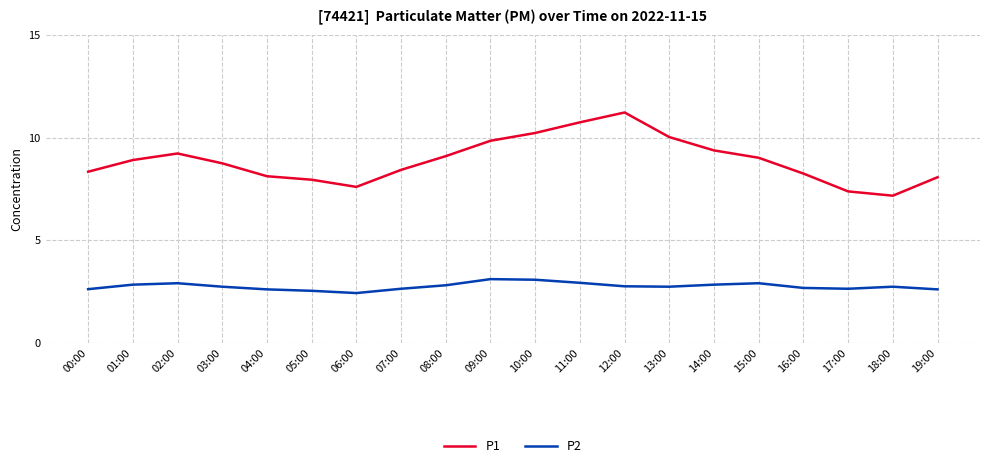

How many P2 values are between 2 and 3?

18